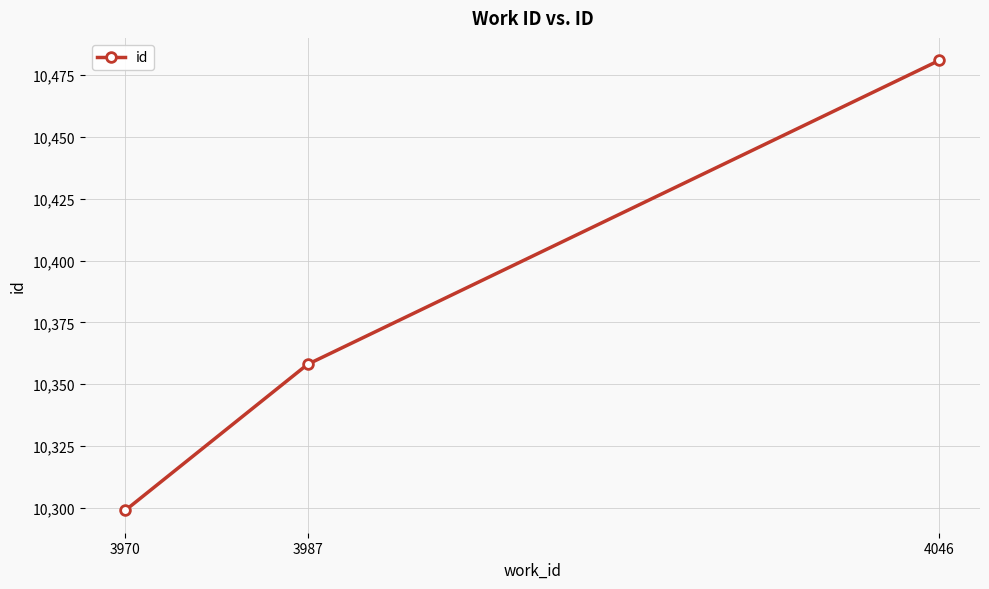

Reading right to left, what are all the values shown in this chart?

4046=10481	3987=10358	3970=10299